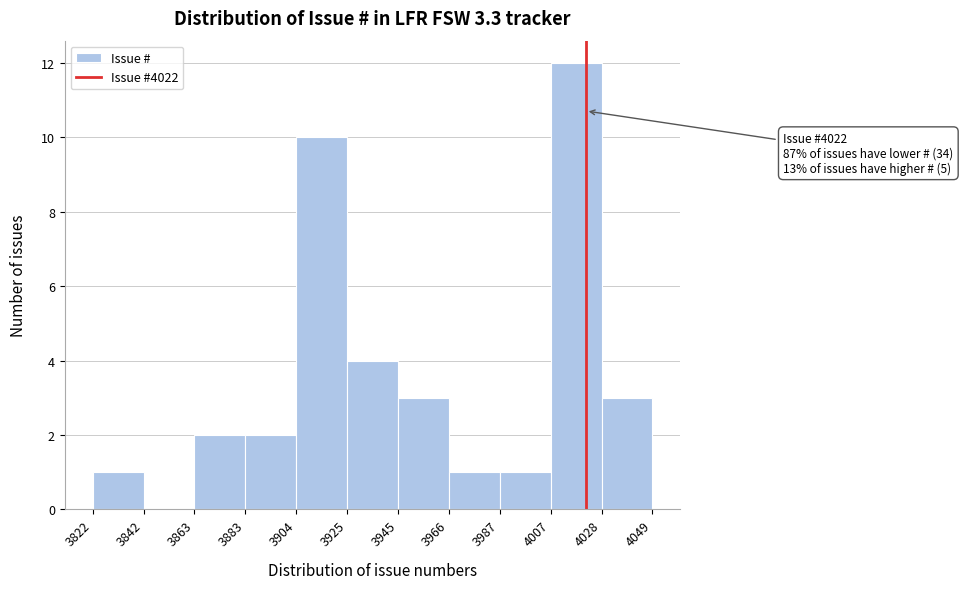

Which range on the x-axis has the tallest bar?

4007 to 4028